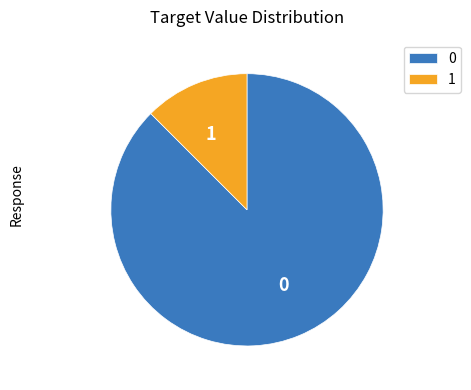

Do 1 and 0 together represent more than half of the pie?

Yes